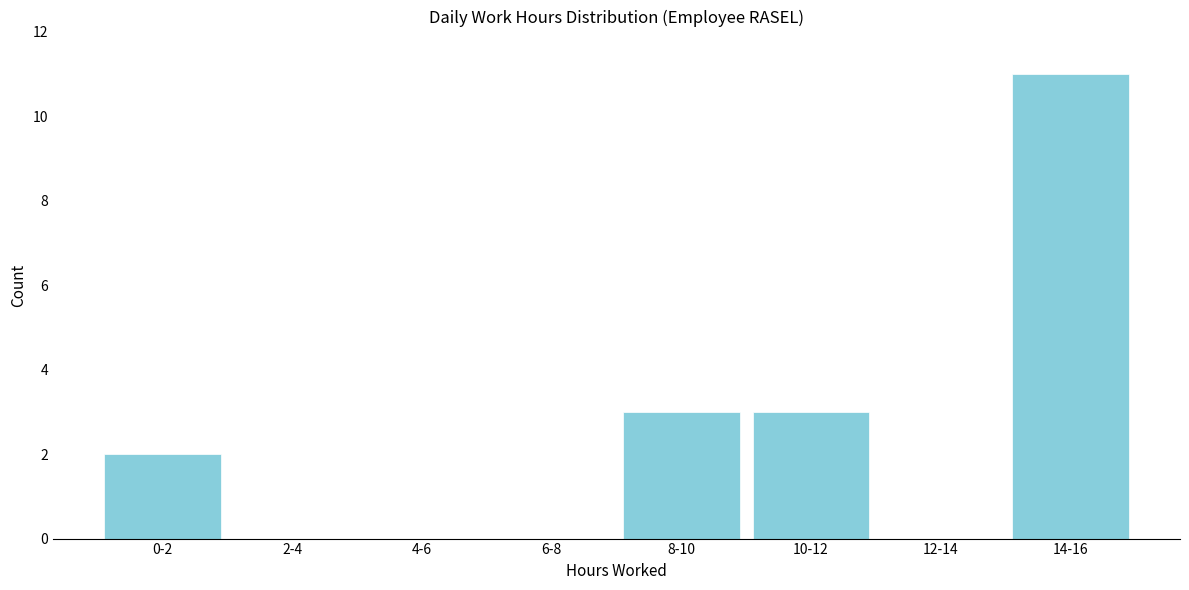

Reading right to left, transcribe all the data shown in this chart.

14-16=11	12-14=0	10-12=3	8-10=3	6-8=0	4-6=0	2-4=0	0-2=2